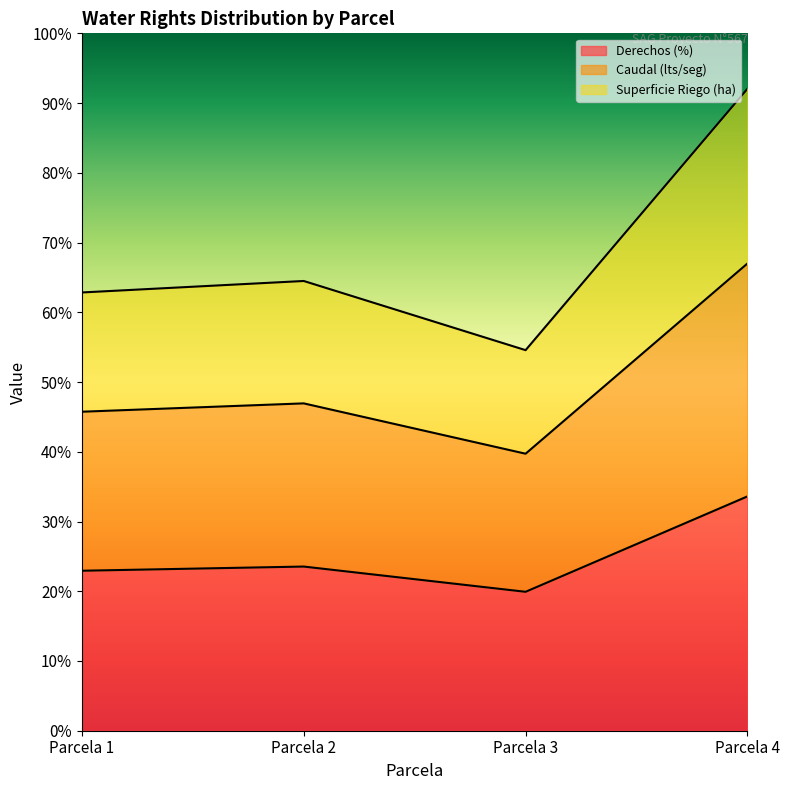

What are all the series names shown in the legend?

Derechos (%), Caudal (lts/seg), Superficie Riego (ha)